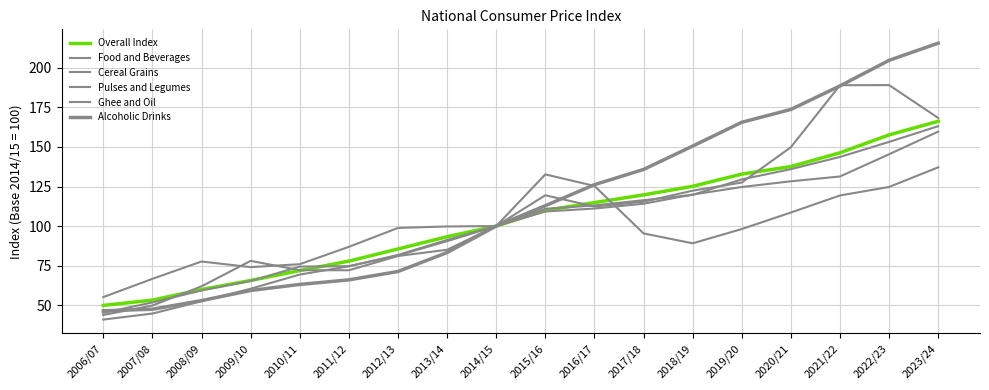

At which label is Cereal Grains closest to 102?

2014/15